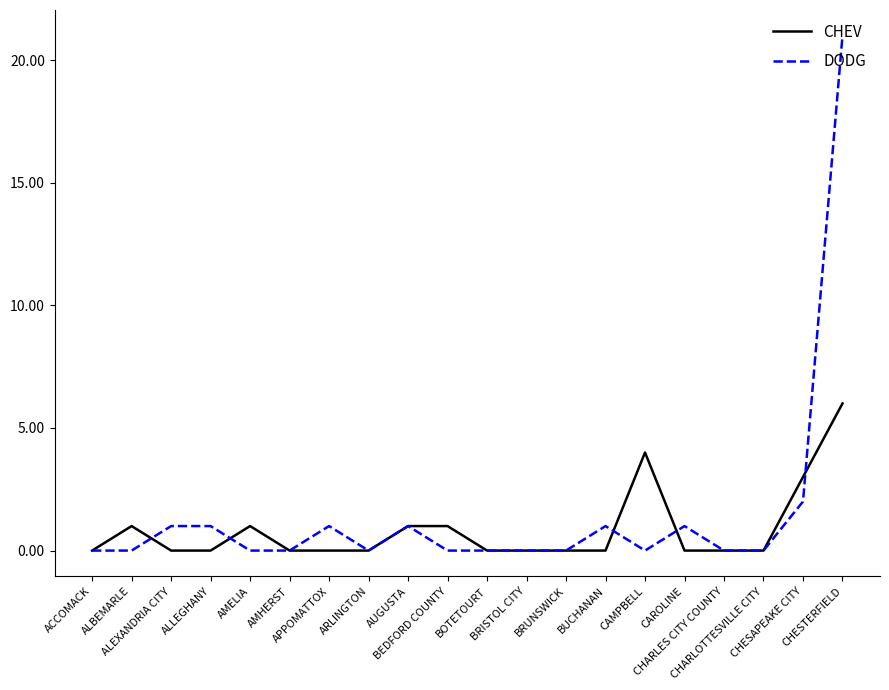

Does the chart have visible grid lines?

No